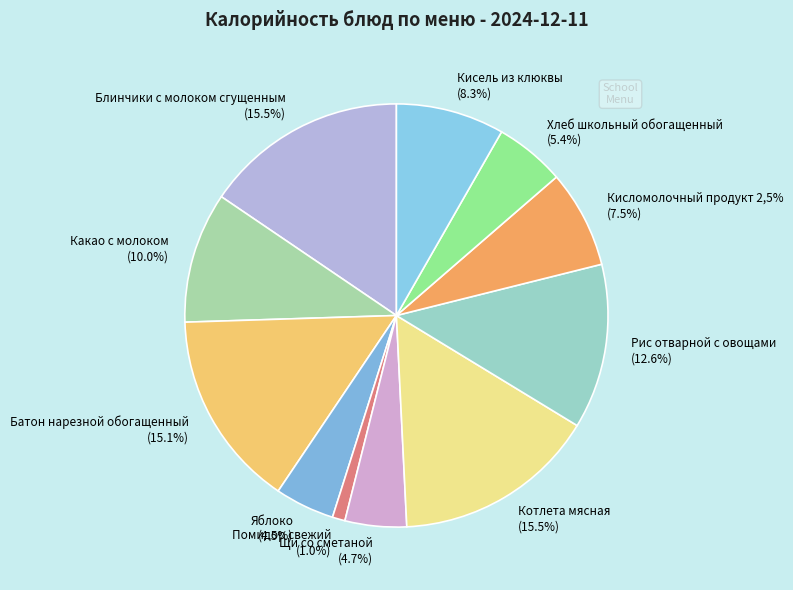

To the nearest percent, what portion does Батон нарезной обогащенный represent?

15%